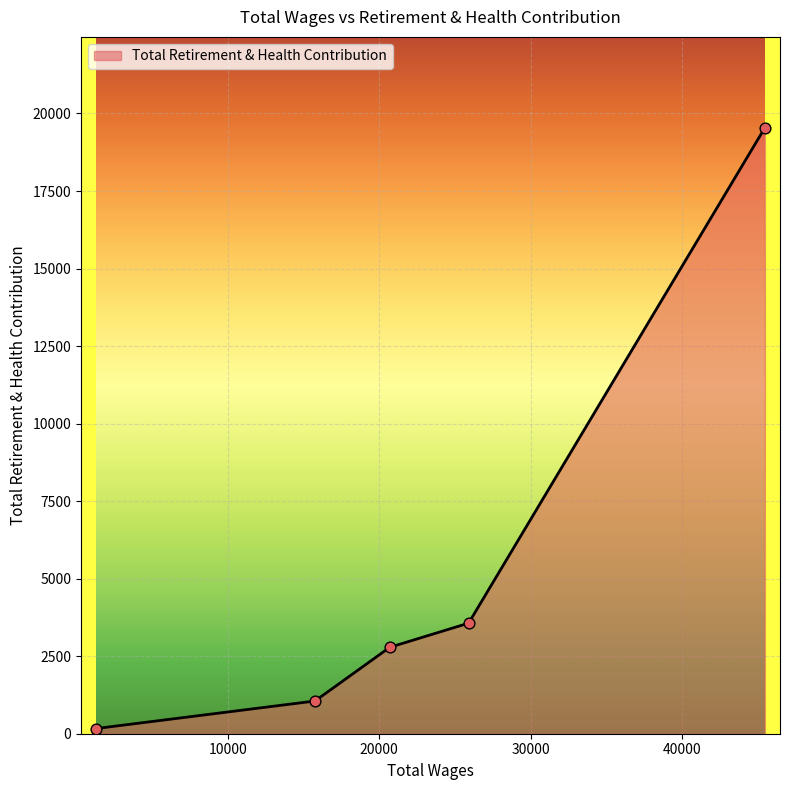

True or false: the data has more than 2 interior local peaks.

False